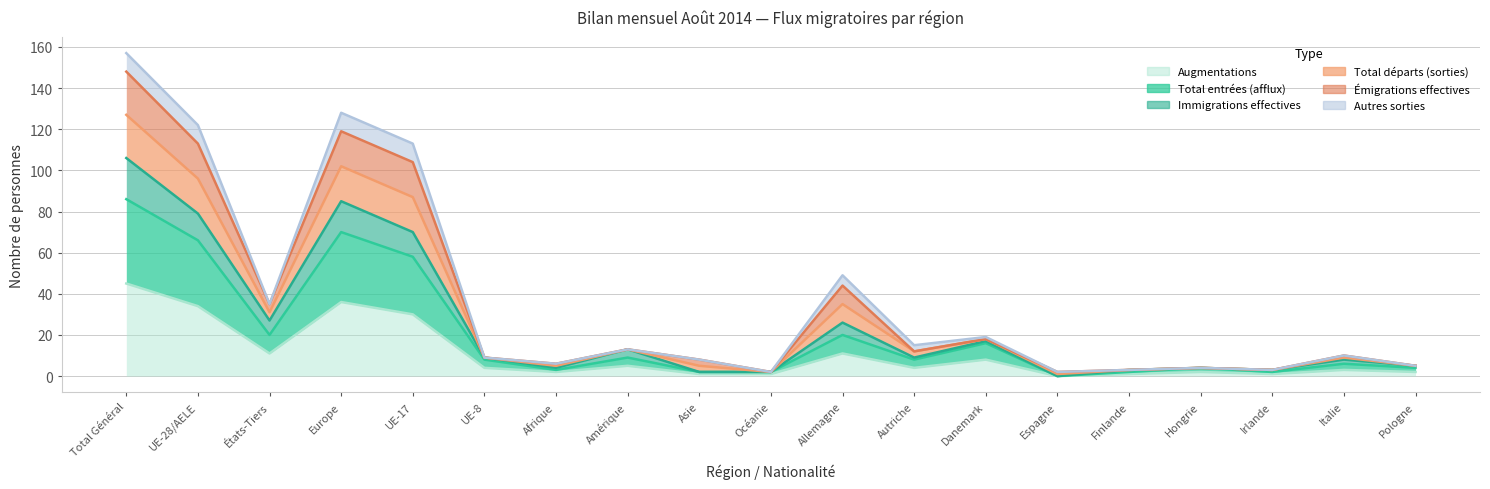

How many categories are shown in the chart?

19